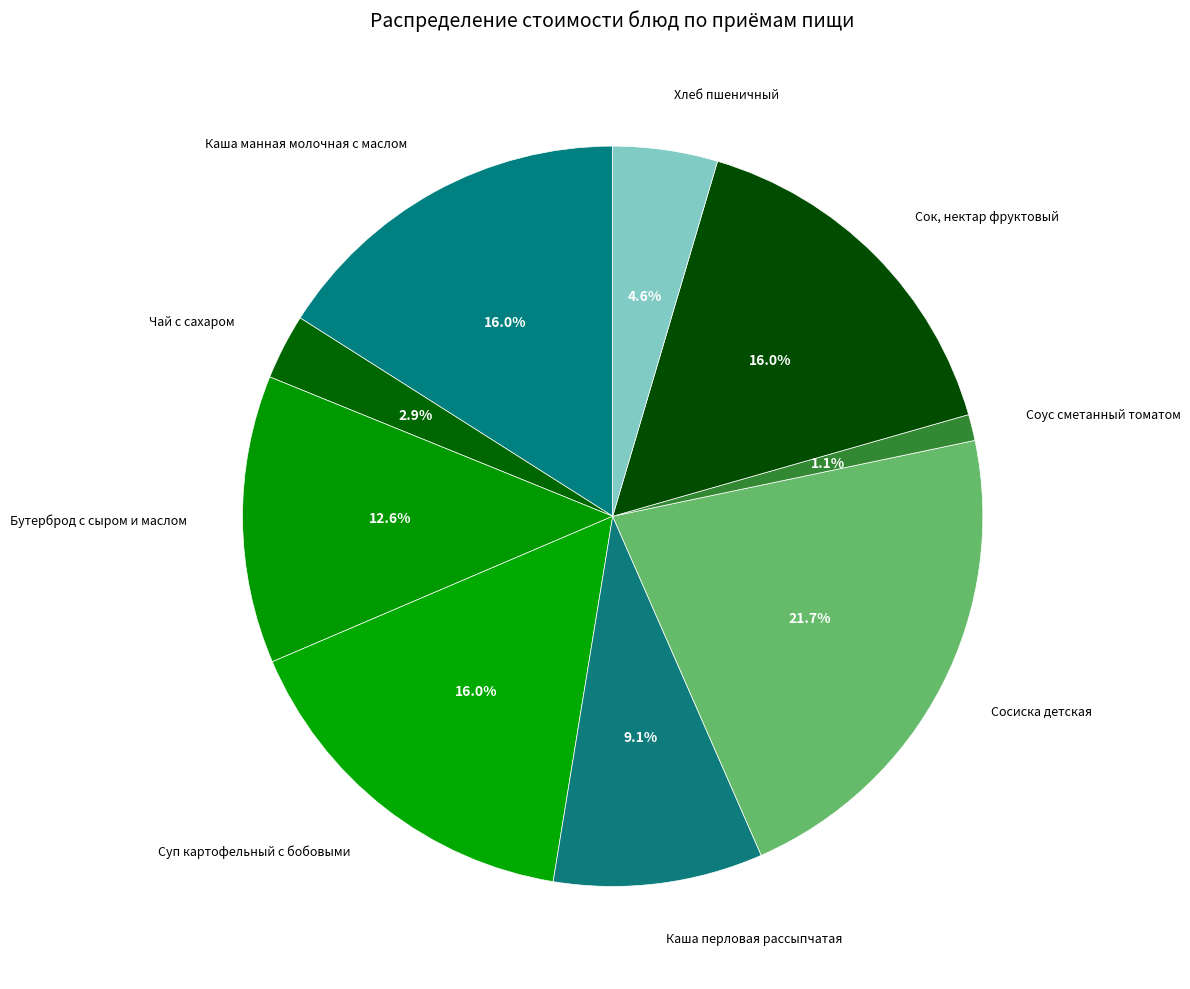

What percentage is the Бутерброд с сыром и маслом slice, to the nearest percent?

13%